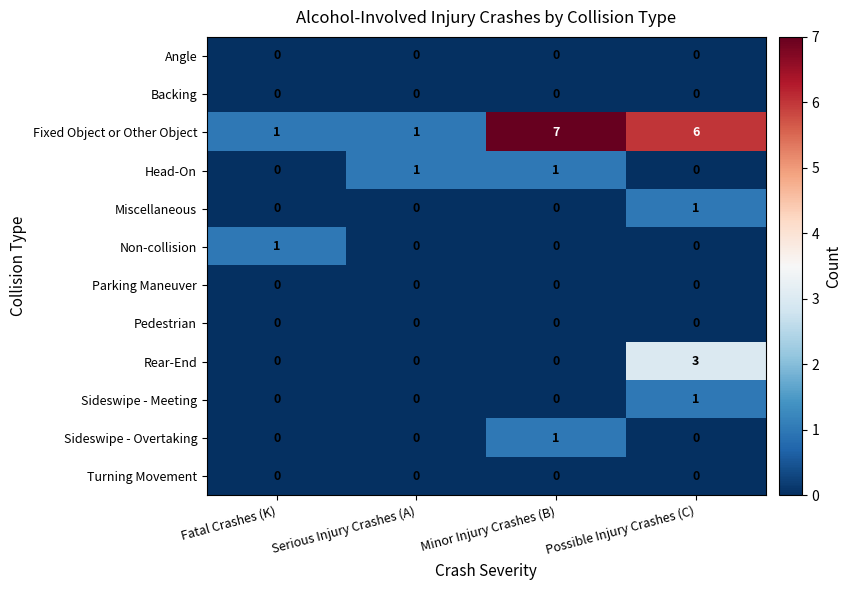

True or false: Parking Maneuver has a value of 0 at Serious Injury Crashes (A).

True